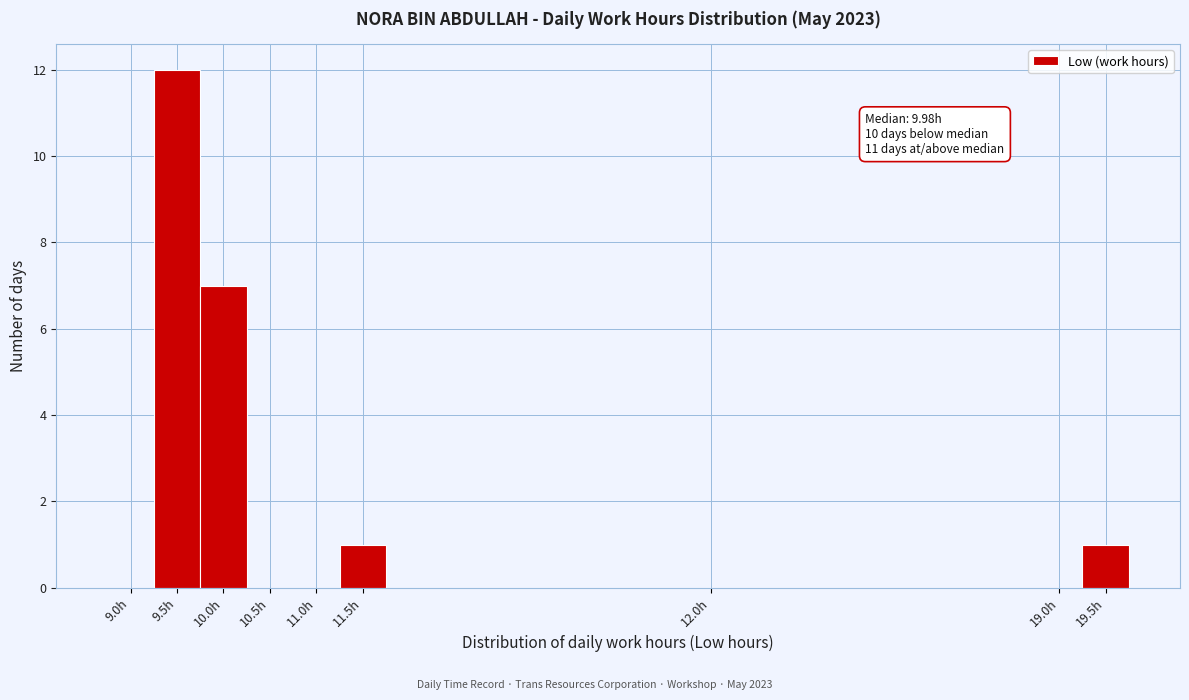

Reading left to right, what are all the values shown in this chart?

9.0h=0	9.5h=12	10.0h=7	10.5h=0	11.0h=0	11.5h=1	12.0h=0	19.0h=0	19.5h=1